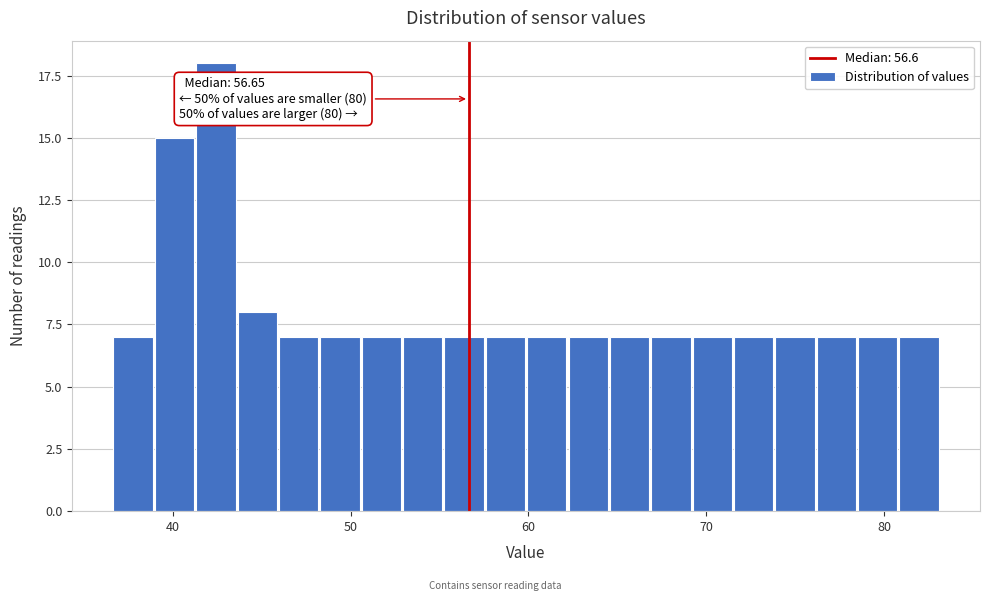

Read against the x-axis, roughly where is the centre of the tallest bar?

42